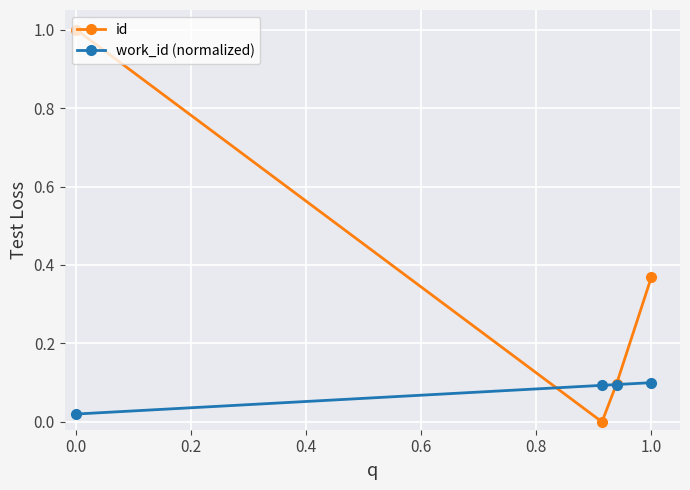

What is the highest value of the id series?

1.0